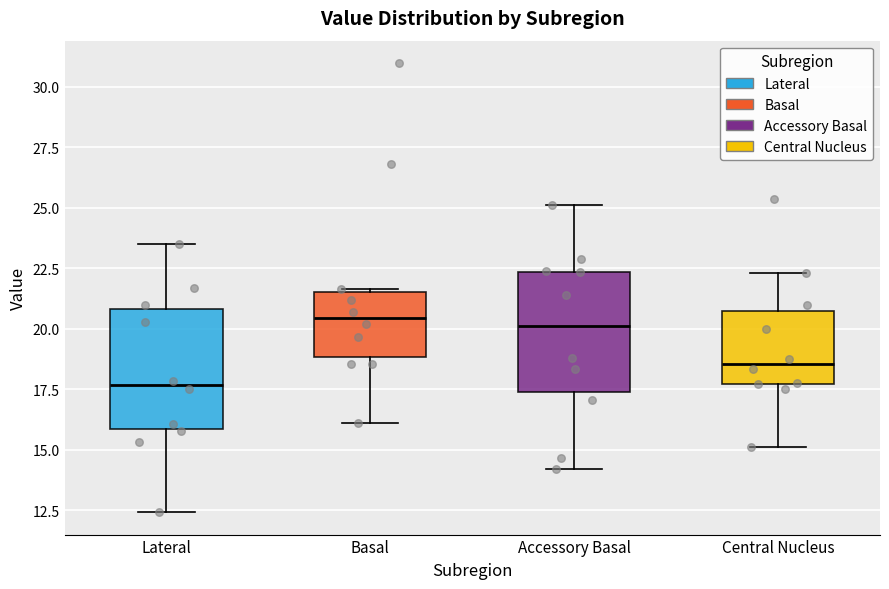

Reading left to right, transcribe this box plot: for each box, give where its median line is, the range the box spans, and where its two whiskers end, as read against the y-axis. The values are not printed on the chart, so give them approximately, as read against the axis.

Lateral: median 17.5, box 16.0 to 21.0, whiskers 12.5 to 23.5
Basal: median 20.5, box 19.0 to 21.5, whiskers 16.0 to 21.5
Accessory Basal: median 20.0, box 17.5 to 22.5, whiskers 14.0 to 25.0
Central Nucleus: median 18.5, box 17.5 to 20.5, whiskers 15.0 to 22.5